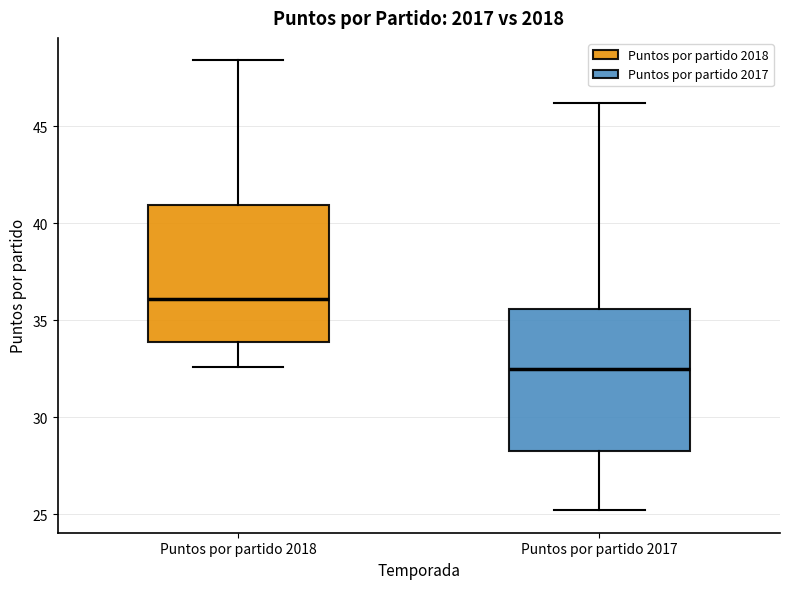

Where does the median line of the box for Puntos por partido 2017 sit on the y-axis? The values are not printed on the chart, so give them approximately, as read against the axis.

32.5